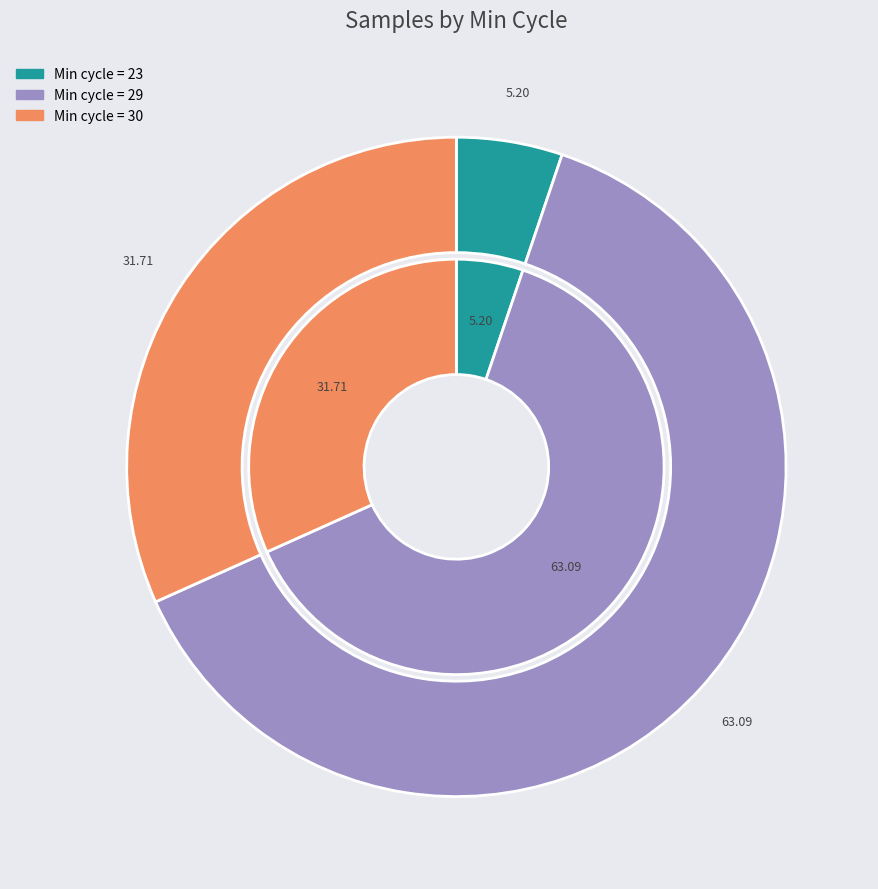

Does 29 represent more than half of the total?

No